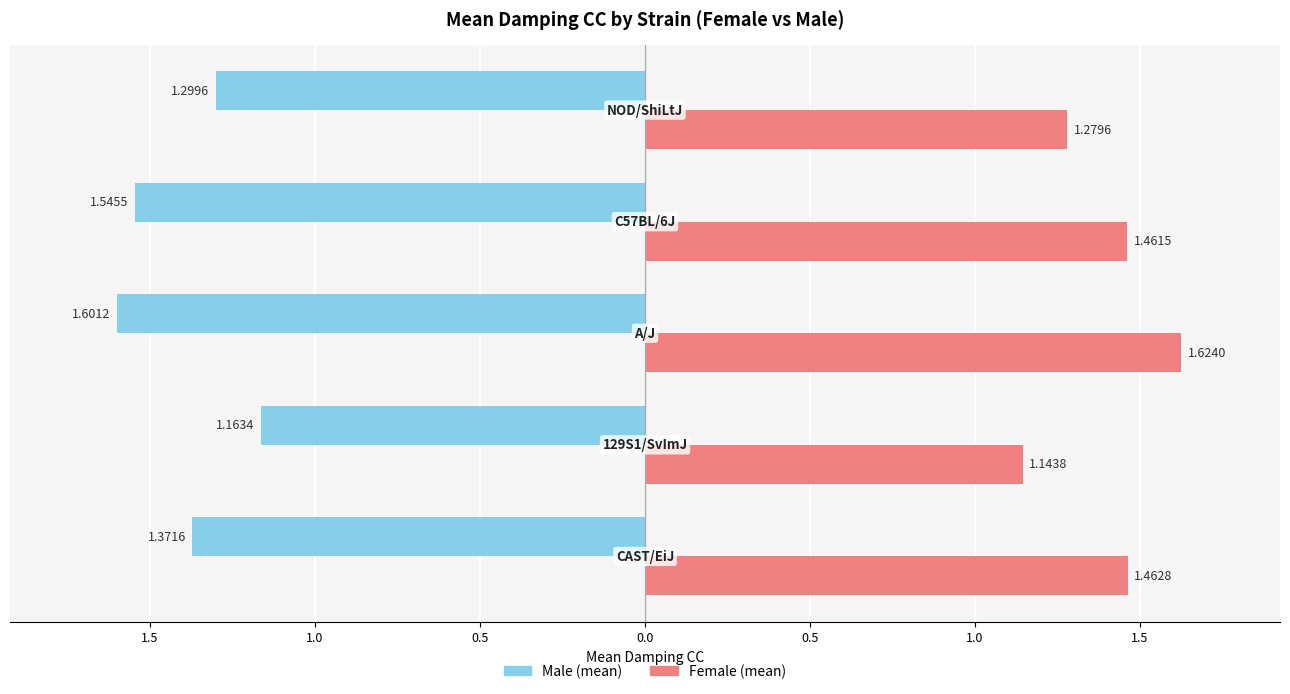

How many groups of bars are there?

5